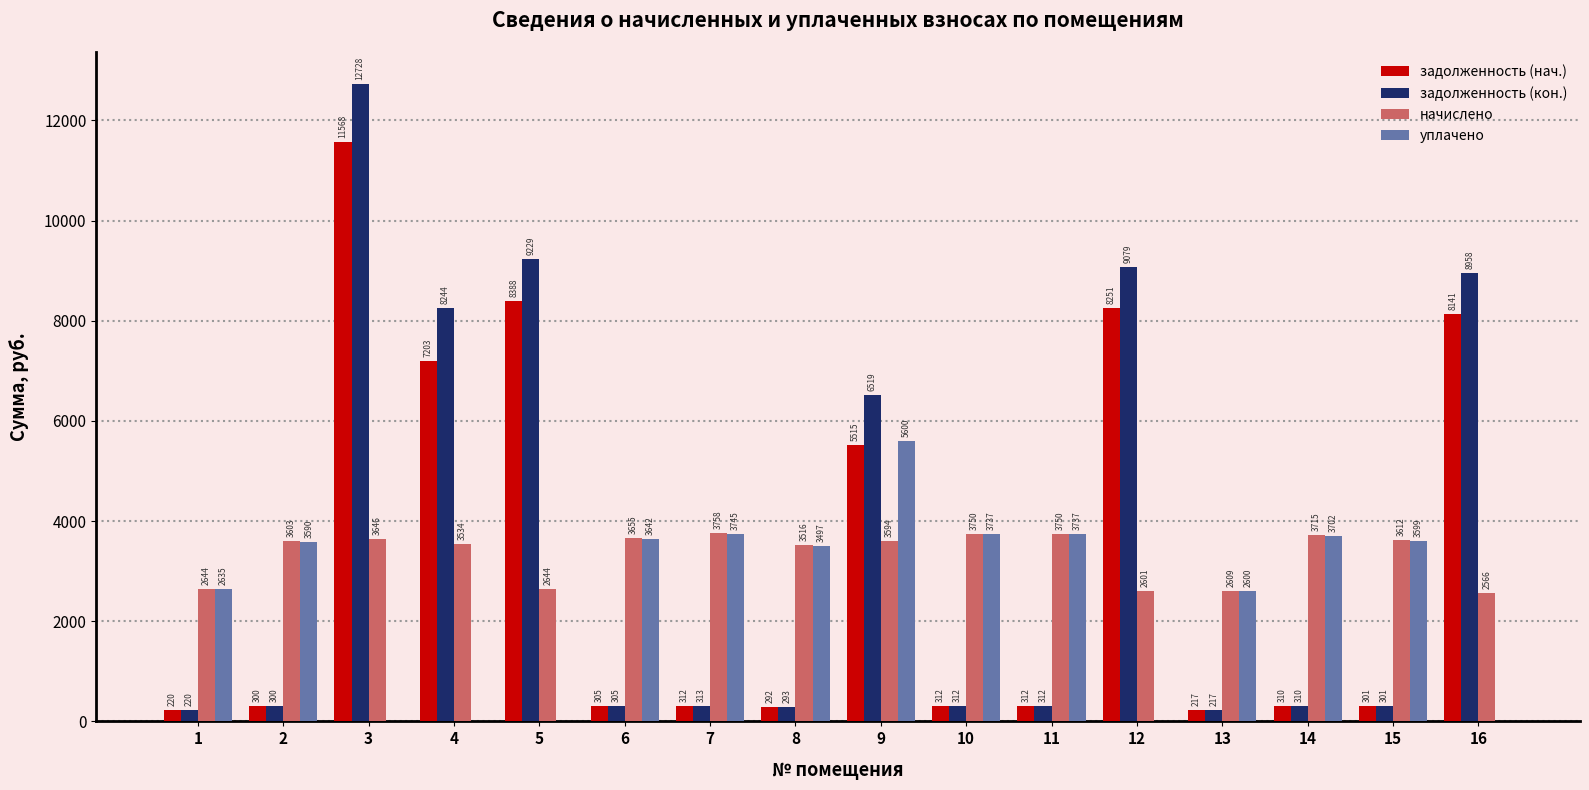

What is the spread (max minus min) of values at 9?

2925.1